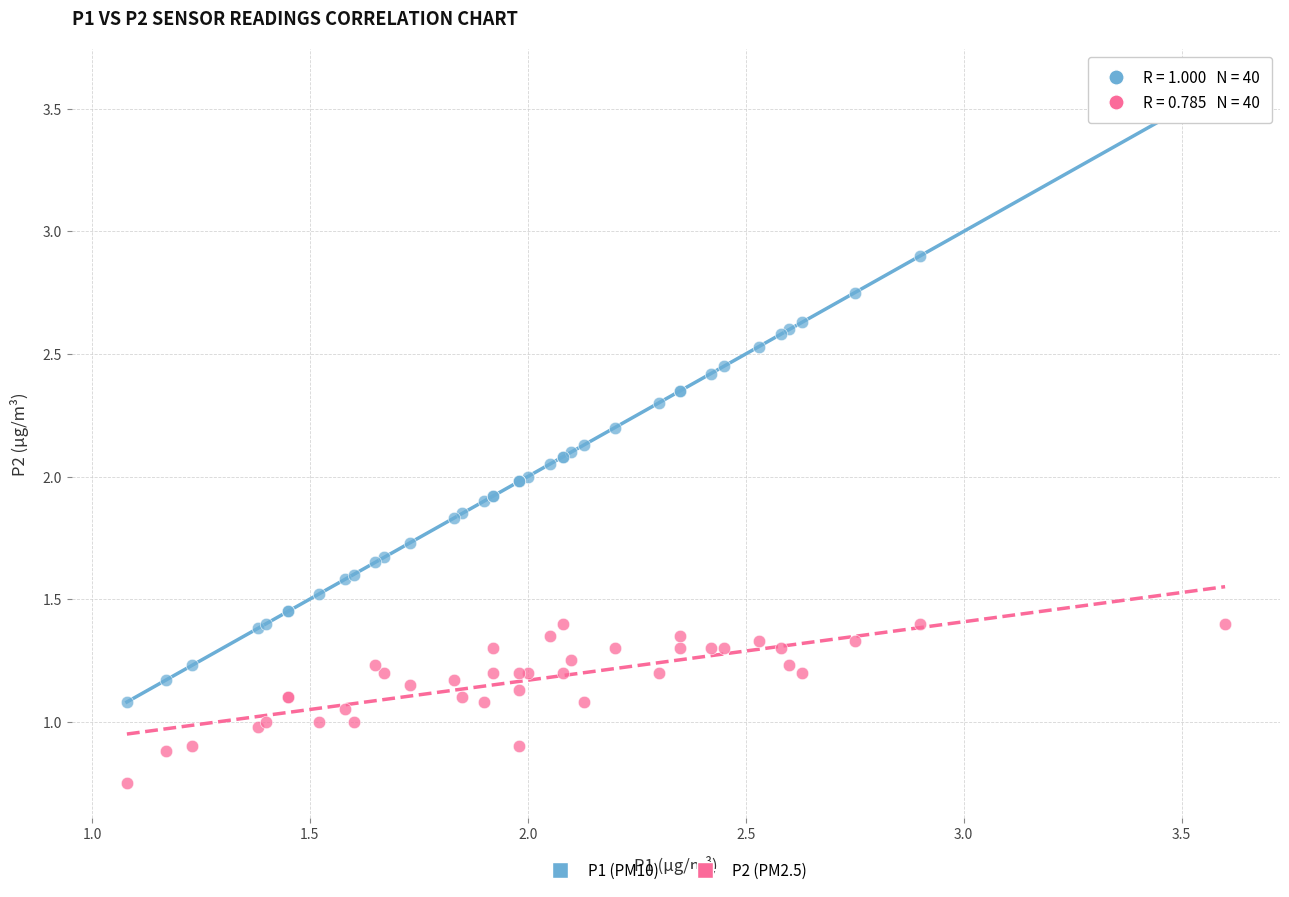

Which series contains the highest Y value?

P1 (PM10)